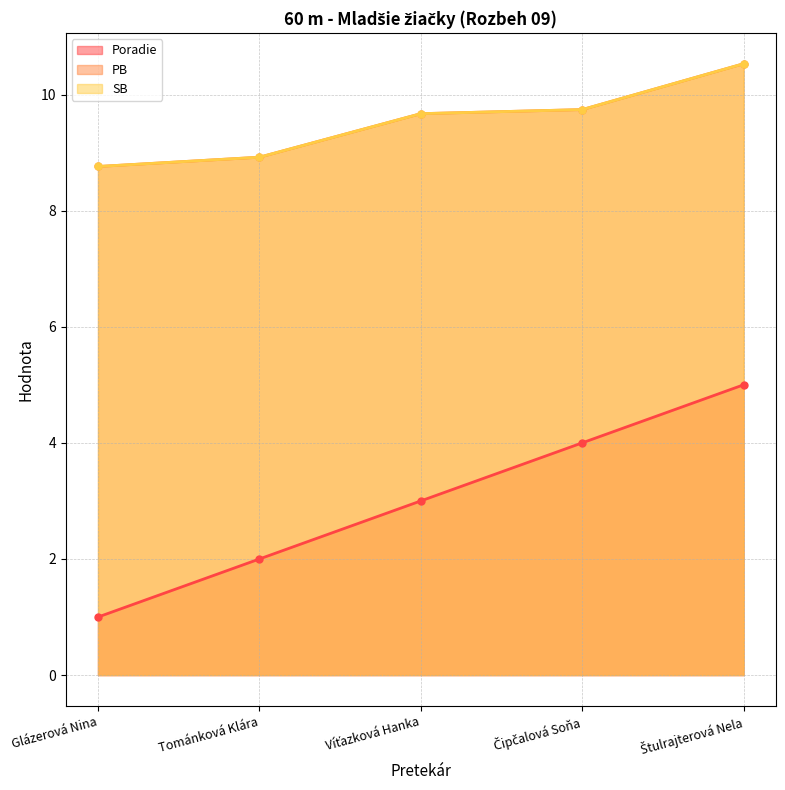

At how many categories does at least one series exceed 4?

5